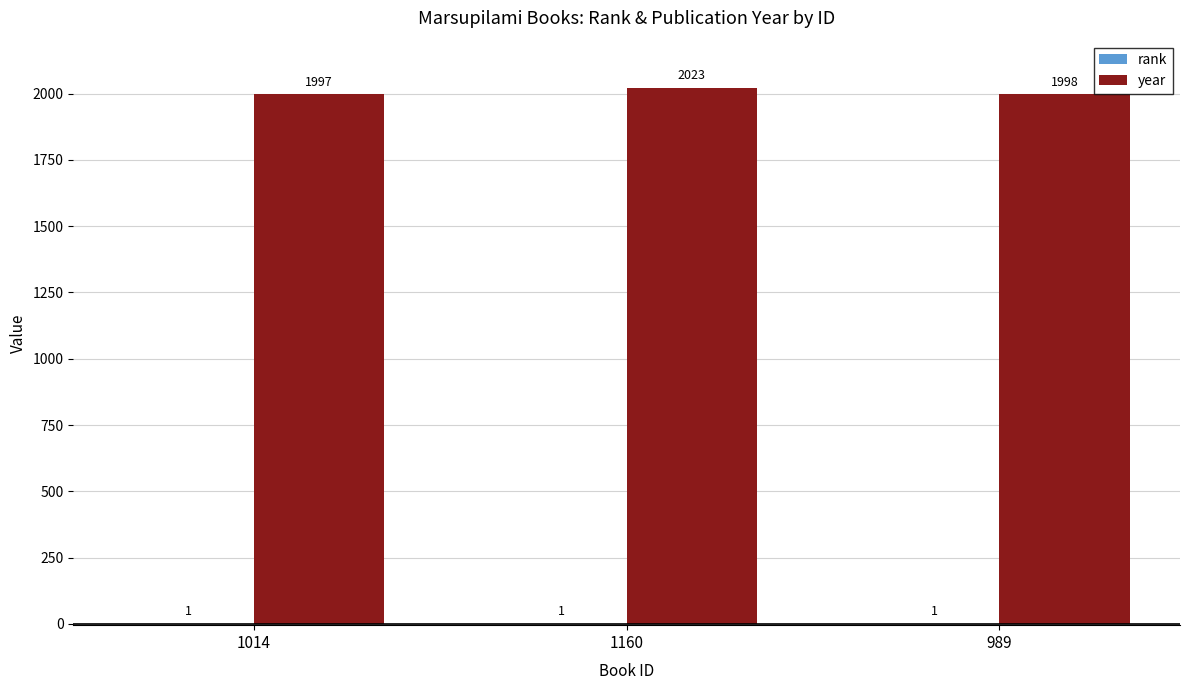

What is the sum of all year values?

6018